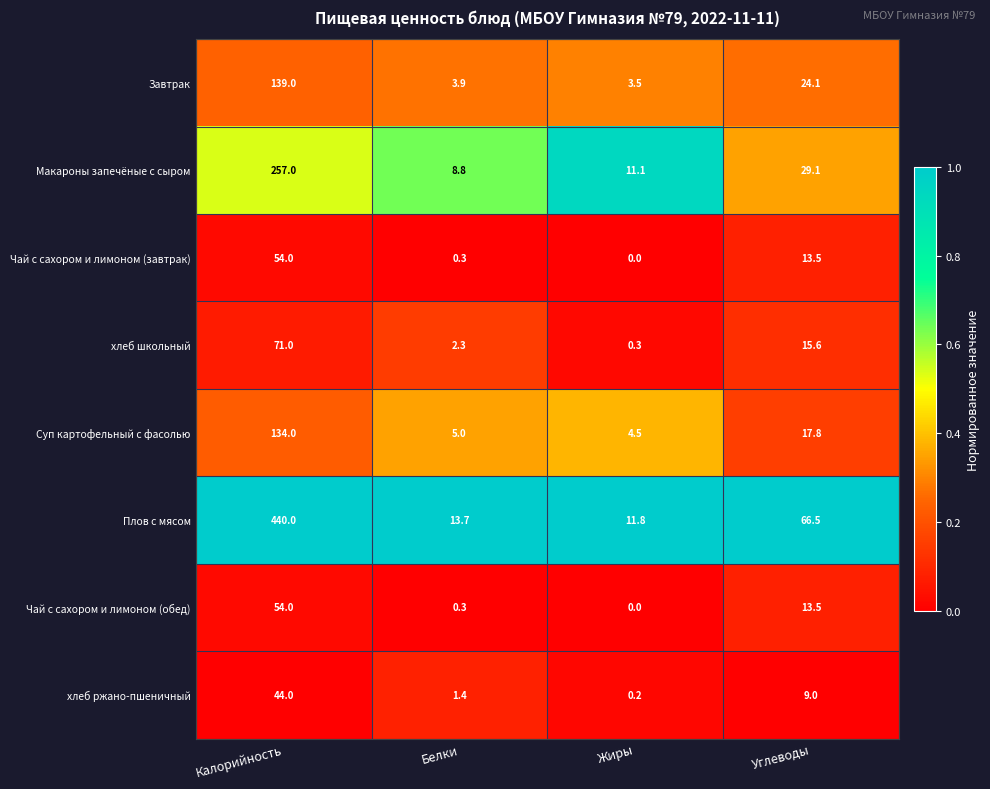

Is it true that Завтрак equals 42.6 at Углеводы?

False